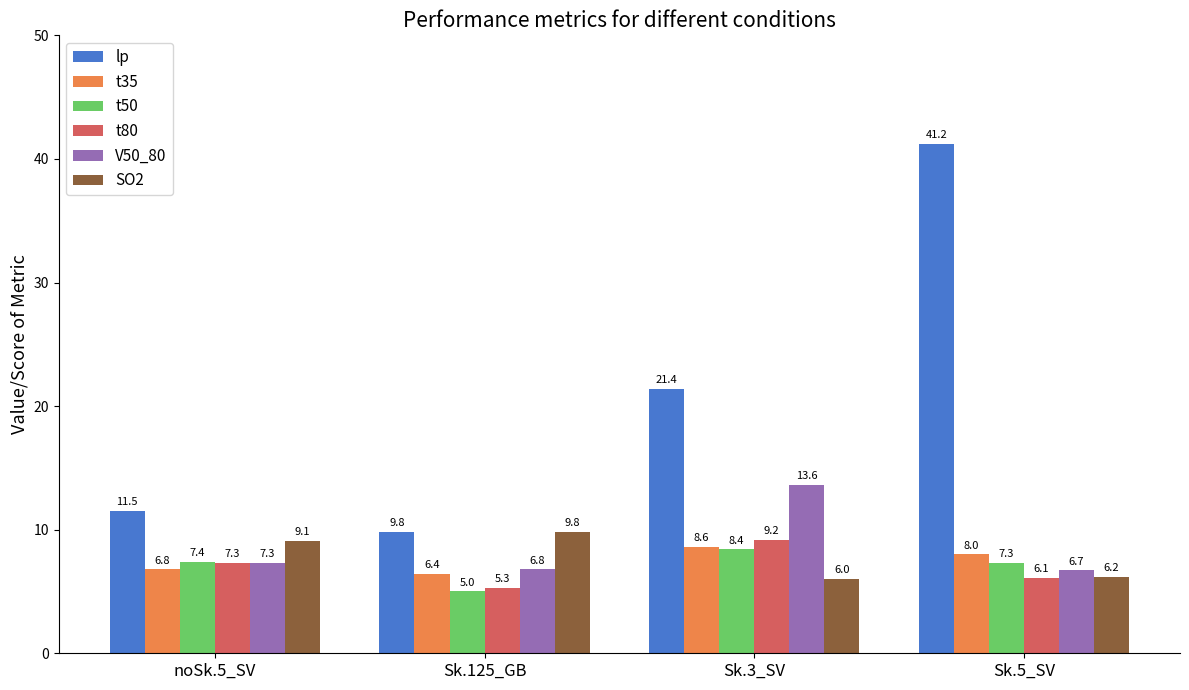

Where is V50_80 nearest to the value 10?

noSk.5_SV